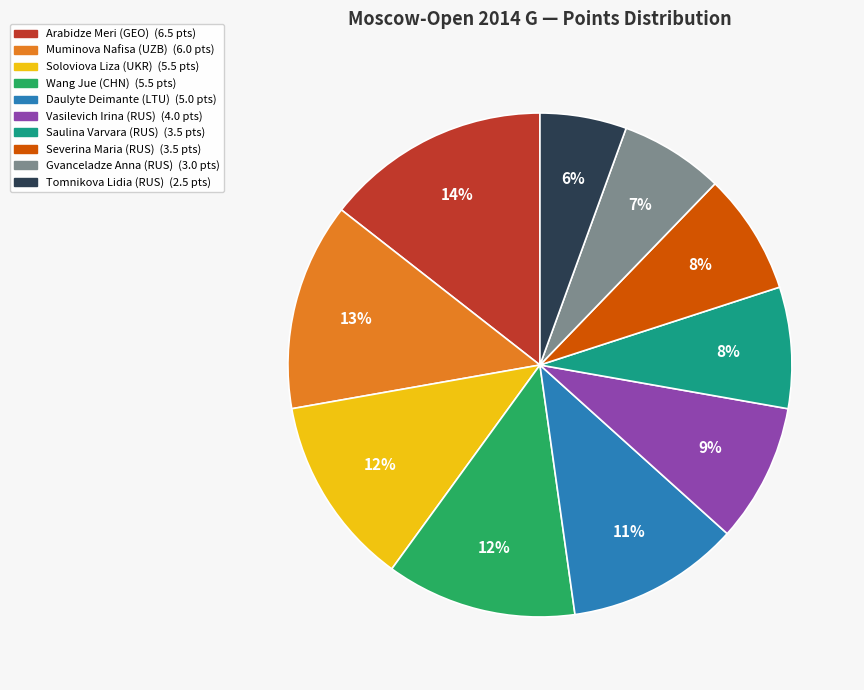

Does Severina Maria (RUS) account for over 50% of the chart?

No